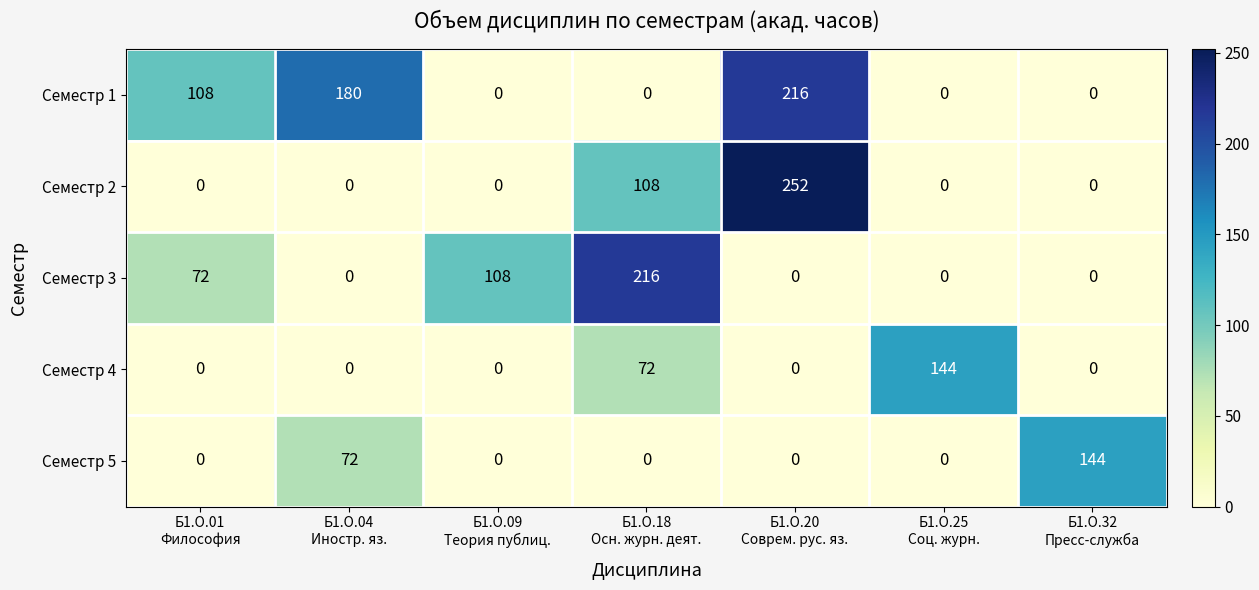

How many Семестр 3 values are between 0 and 108?

6